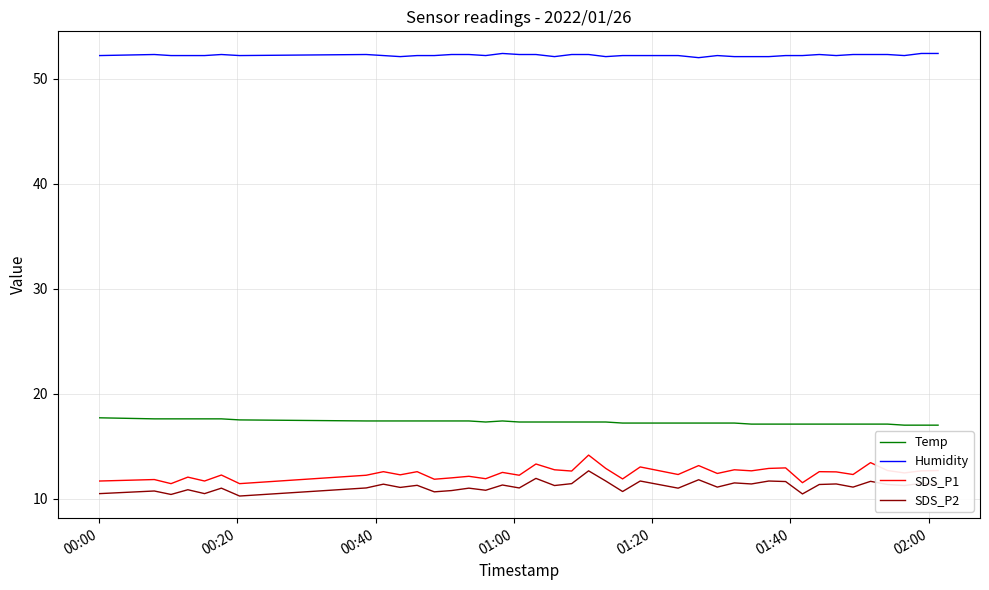

True or false: SDS_P2 and Humidity intersect in this chart.

False